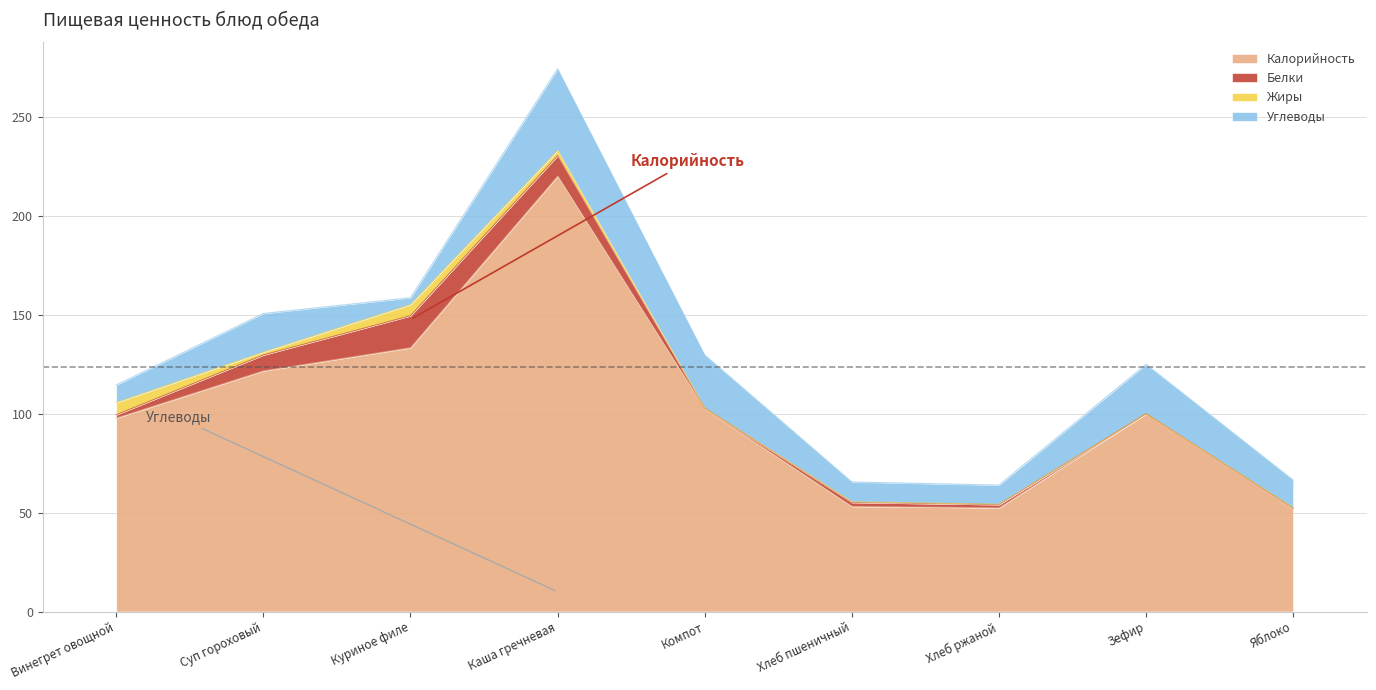

In Углеводы, how many points are higher than both neighbors (excluding endpoints)?

3